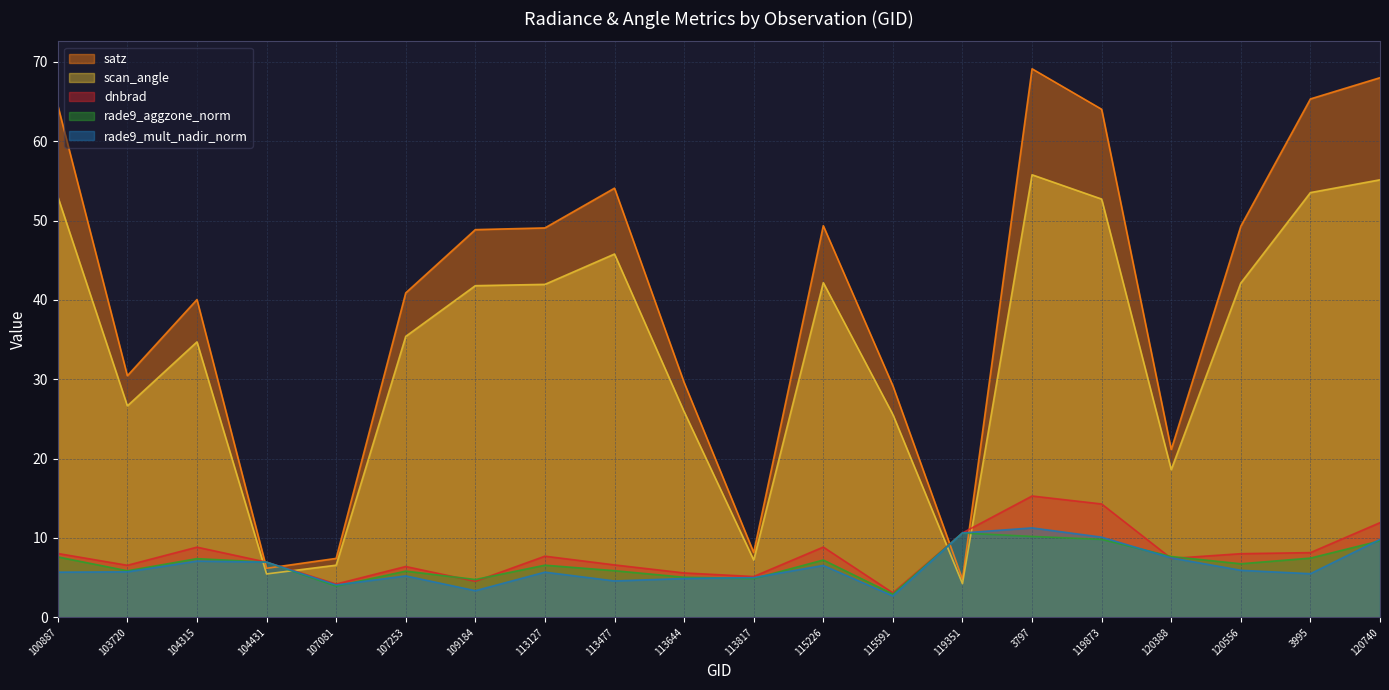

What is the label of the 12th point from the left?

115226